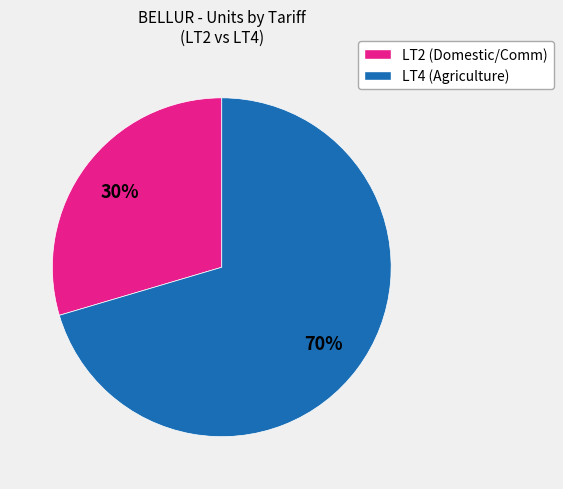

Does any single category account for the majority?

Yes